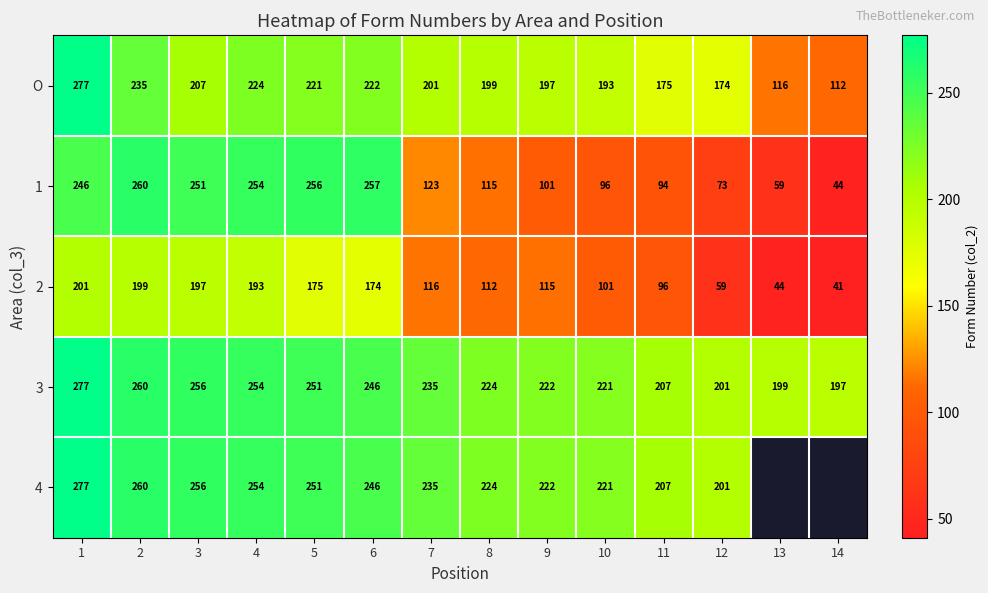

What is the spread (max minus min) of values at 4?

61